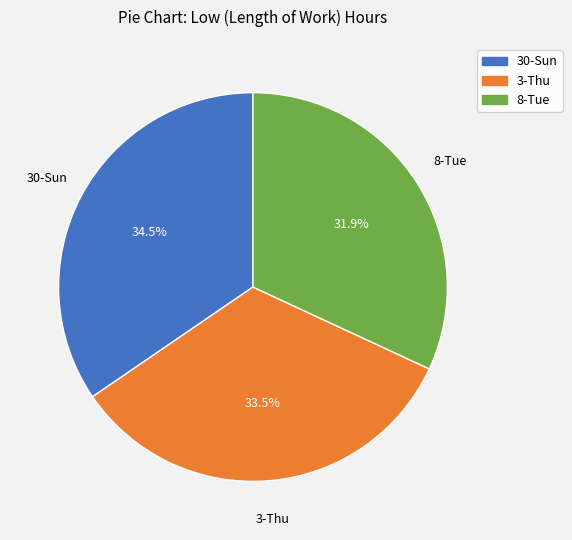

What is the total percentage of 3-Thu and 30-Sun?

68.1%